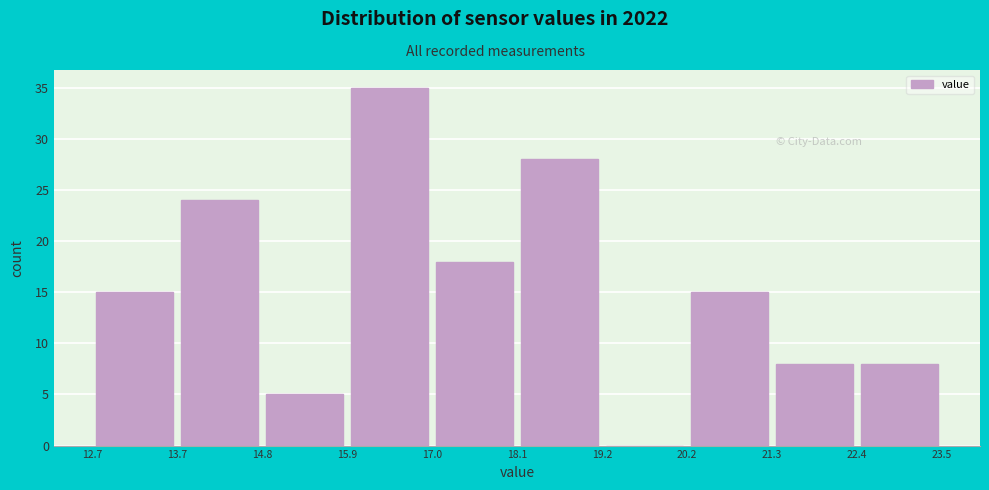

Over which range of the x-axis is the bar tallest?

15.9 to 17.0